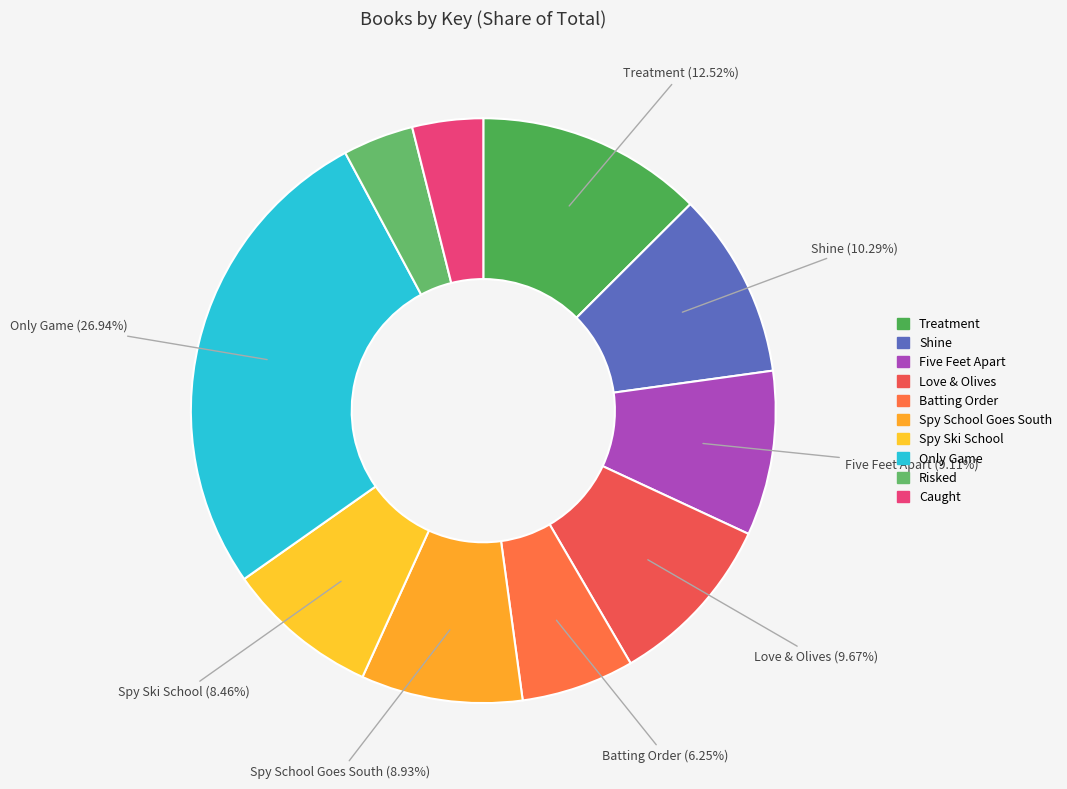

Count the number of slices in the pie.

10